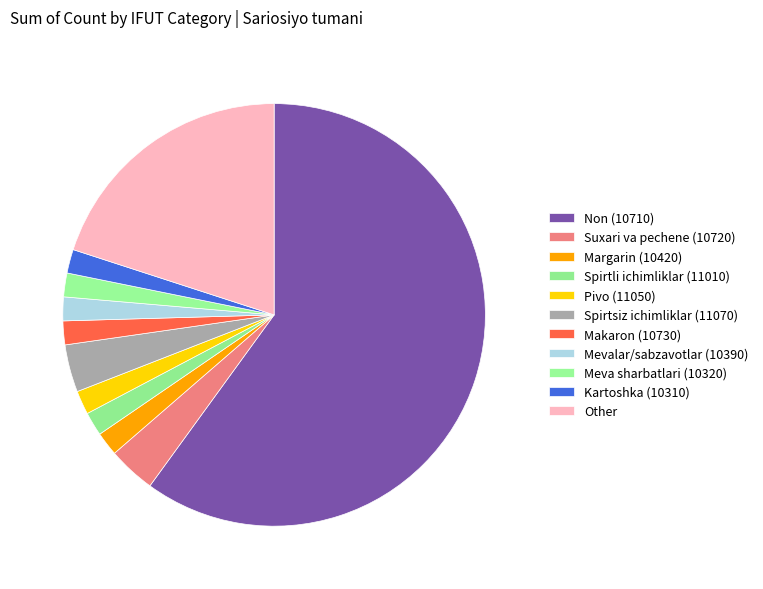

How many slices are in this pie chart?

11